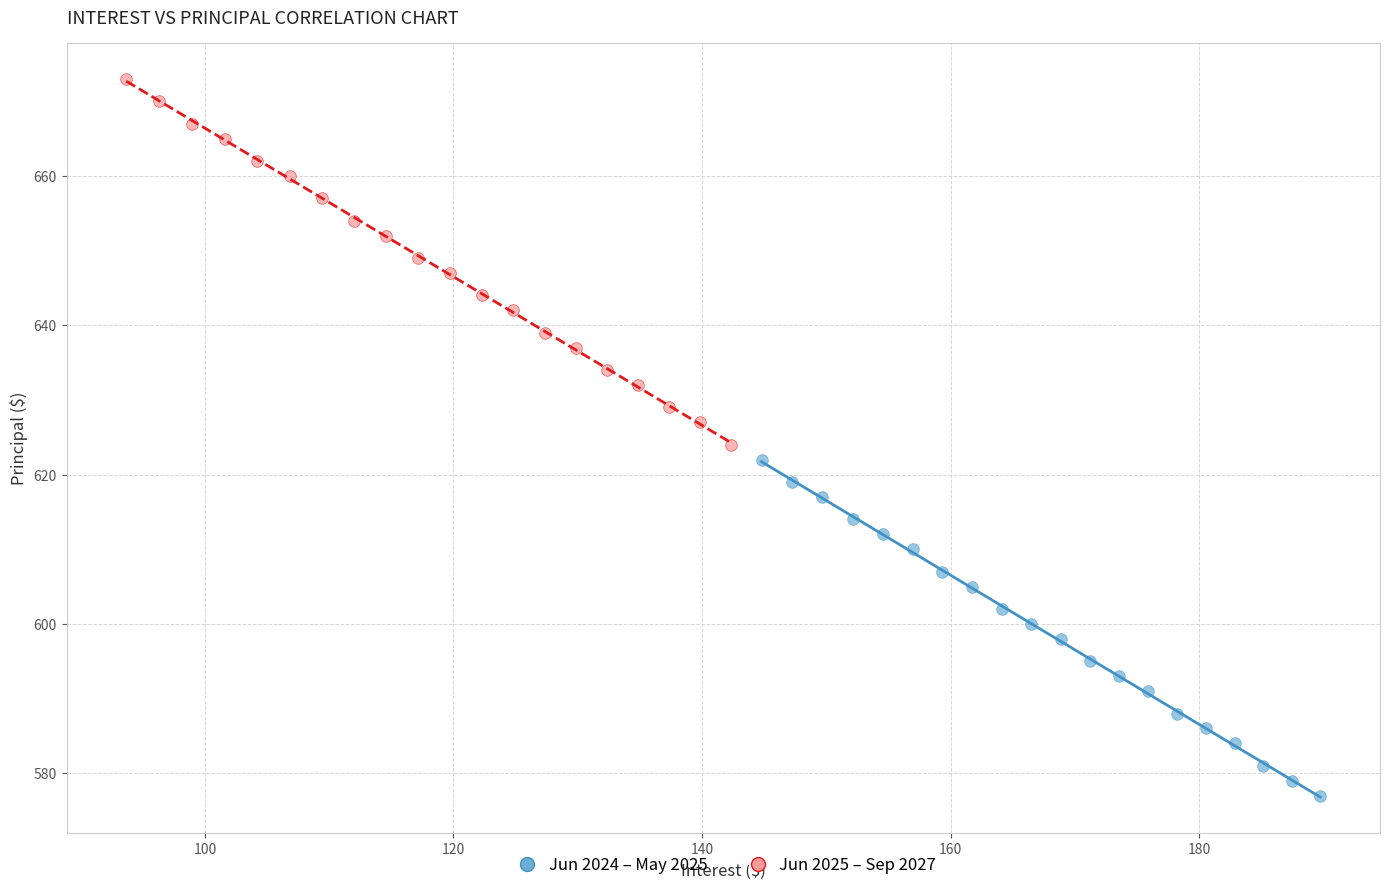

Which series has the largest Y range (max minus min)?

Jun 2025 – Sep 2027